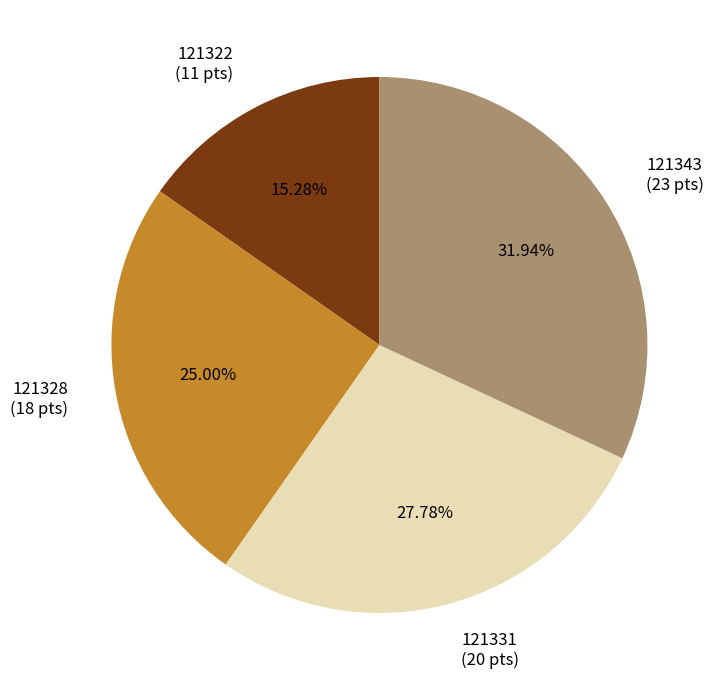

Combined, what portion of the pie is 121328 and 121322?

40.3%